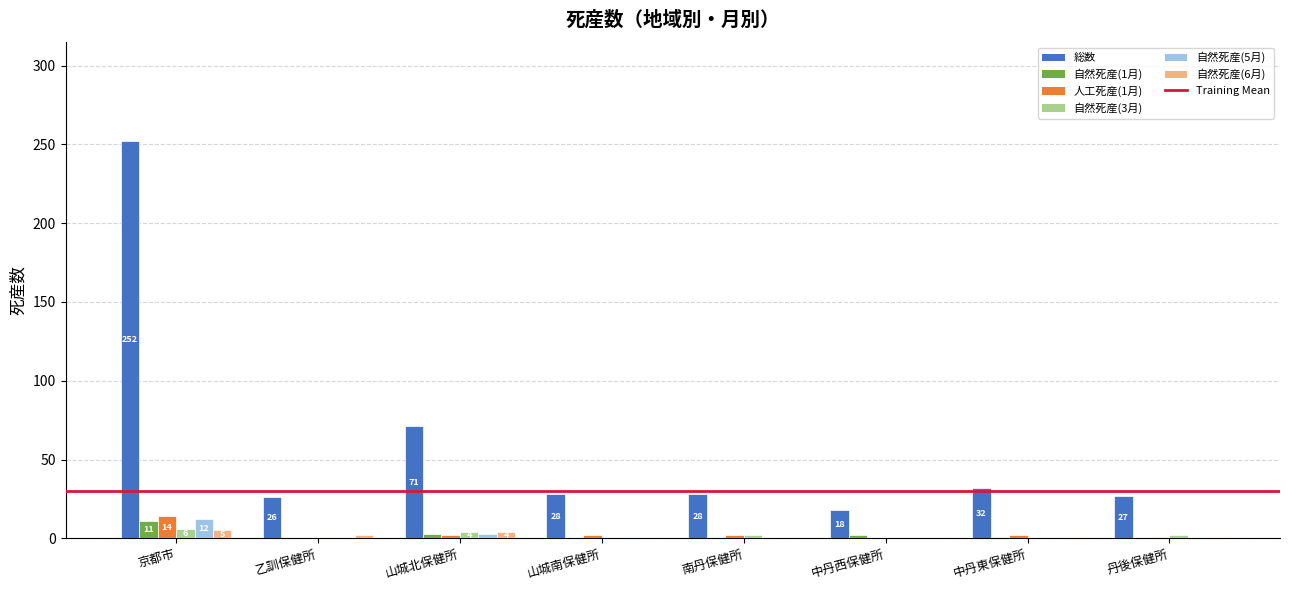

What is the average value of the 自然死産(5月) series?

2